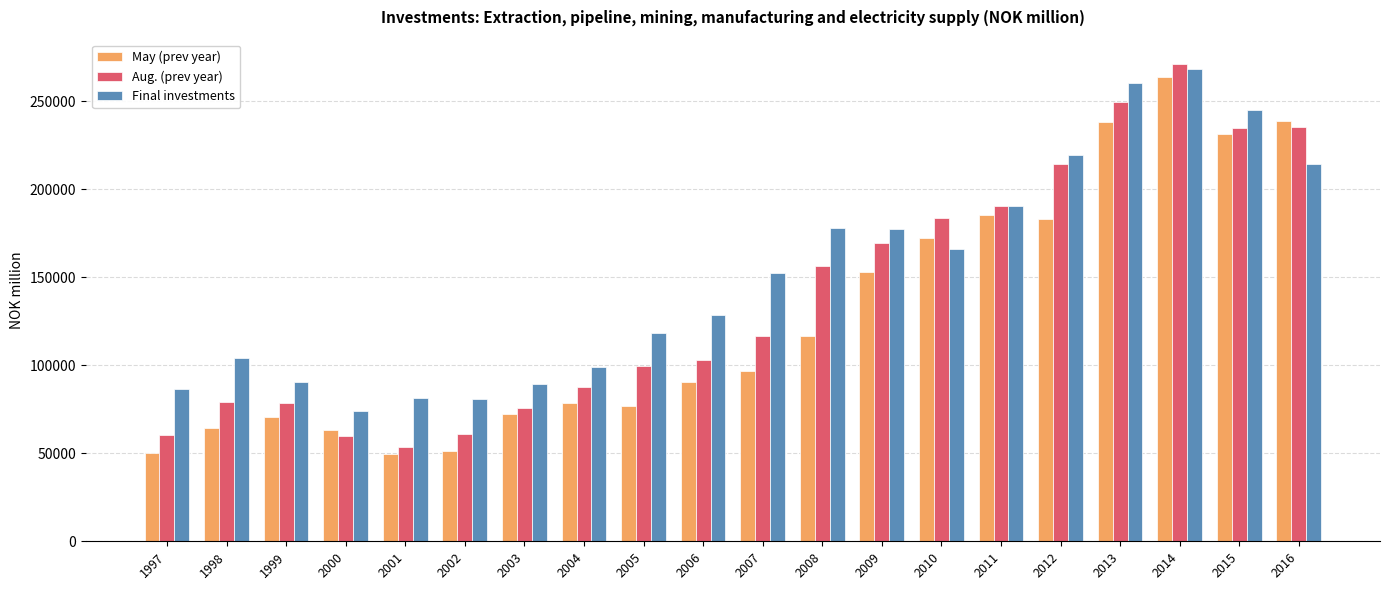

What is the difference between the second highest and minimum values in the May (prev year) series?

189268